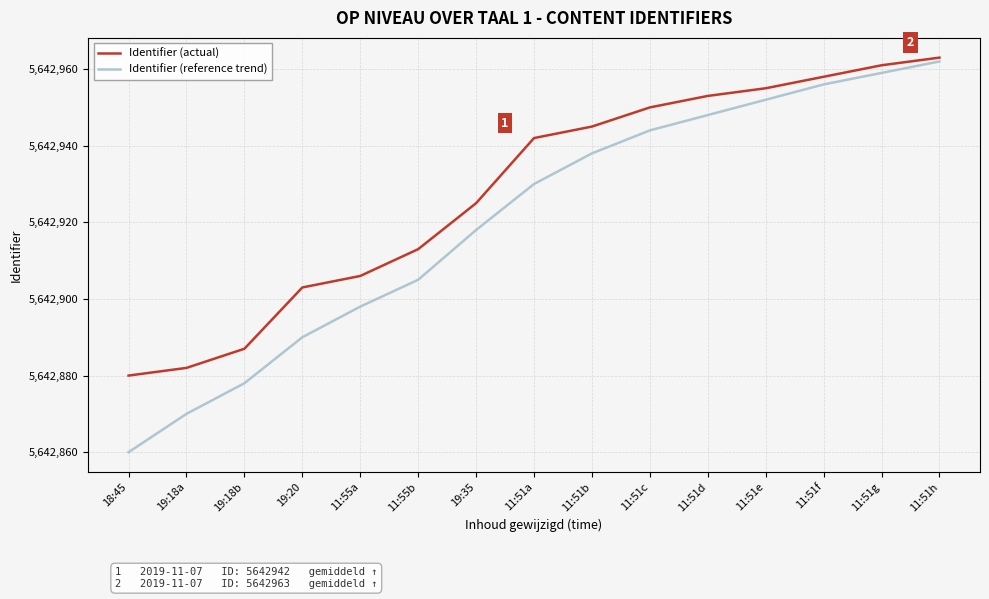

Reading left to right, what are all the values shown in this chart?

Identifier (actual): 18:45=5642880	19:18a=5642882	19:18b=5642887	19:20=5642903	11:55a=5642906	11:55b=5642913	19:35=5642925	11:51a=5642942	11:51b=5642945	11:51c=5642950	11:51d=5642953	11:51e=5642955	11:51f=5642958	11:51g=5642961	11:51h=5642963
Identifier (reference trend): 18:45=5642860	19:18a=5642870	19:18b=5642878	19:20=5642890	11:55a=5642898	11:55b=5642905	19:35=5642918	11:51a=5642930	11:51b=5642938	11:51c=5642944	11:51d=5642948	11:51e=5642952	11:51f=5642956	11:51g=5642959	11:51h=5642962